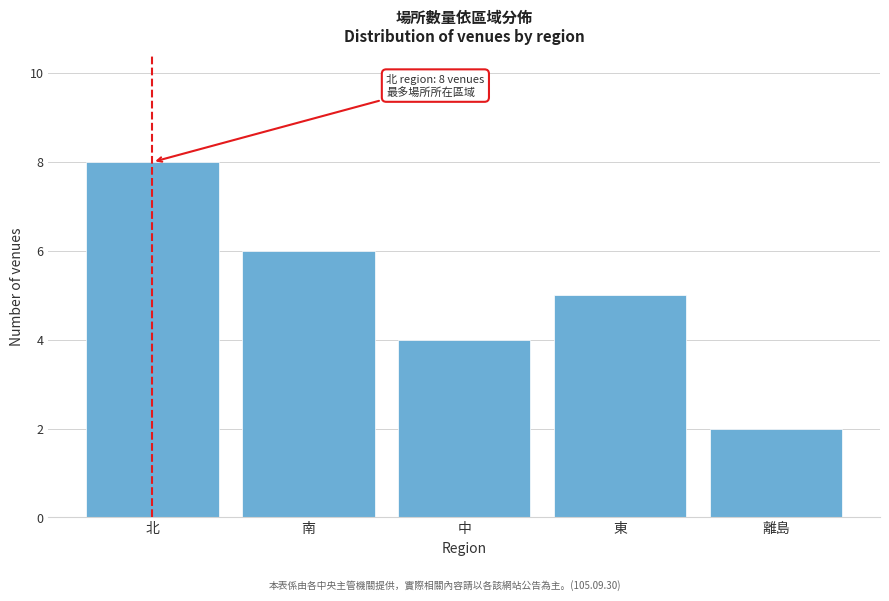

Reading left to right, transcribe all the data shown in this chart.

北=8	南=6	中=4	東=5	離島=2